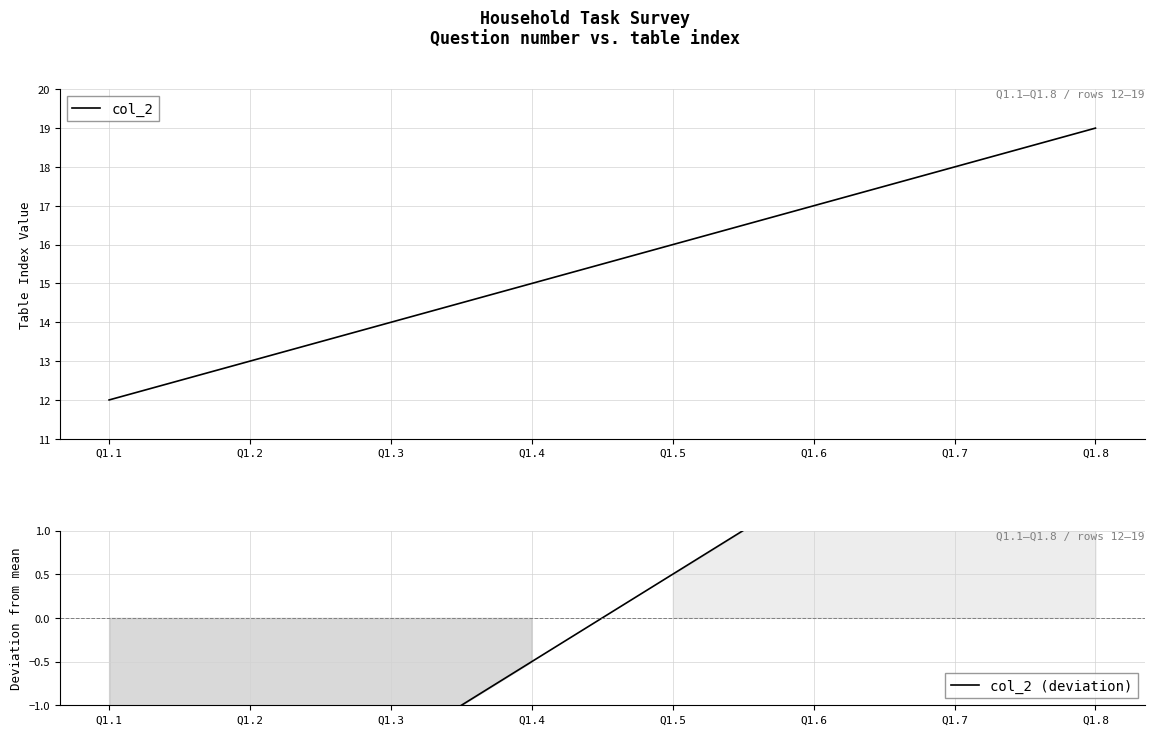

Which category has the lowest value across all series?

Q1.1